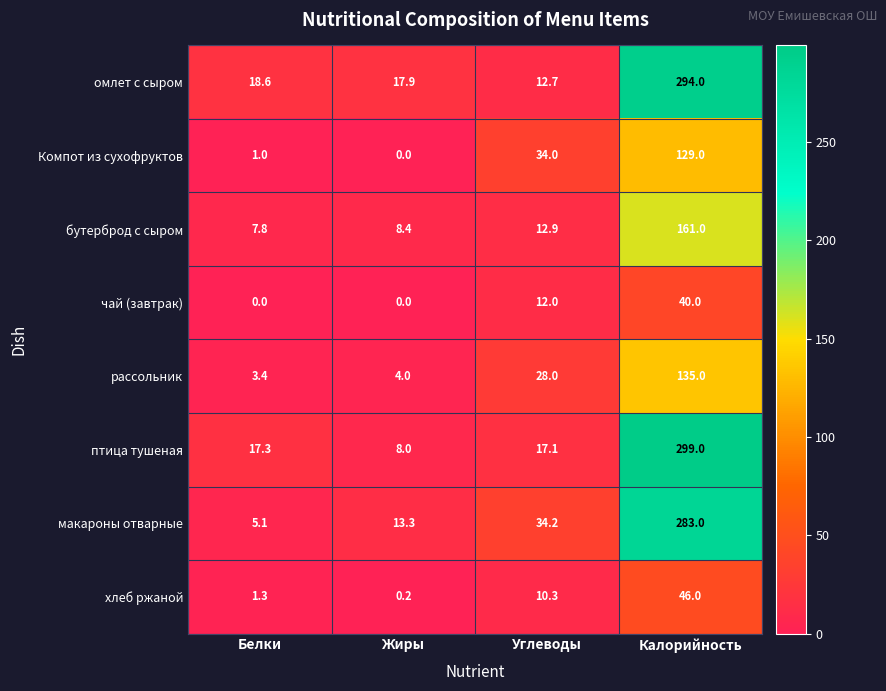

Where is чай (завтрак) nearest to the value 20?

Углеводы